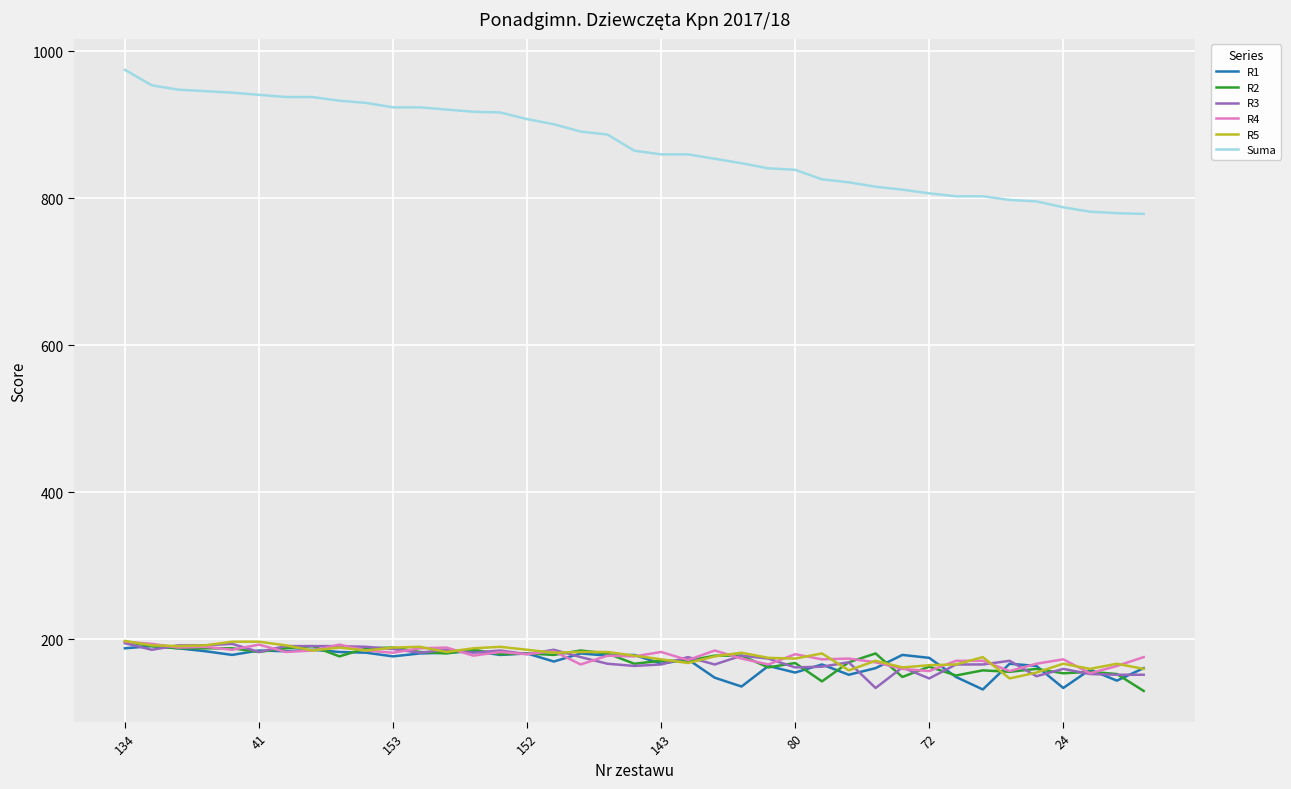

How many lines are shown in the chart?

6